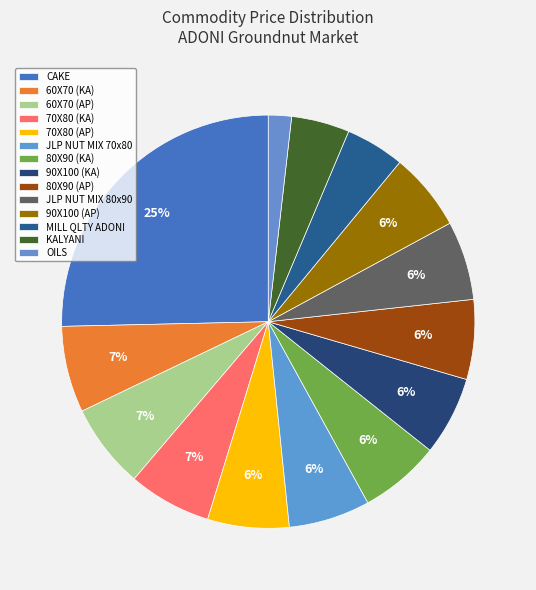

What is the change in value from 60X70 (AP) to MILL QLTY ADONI?

-3100